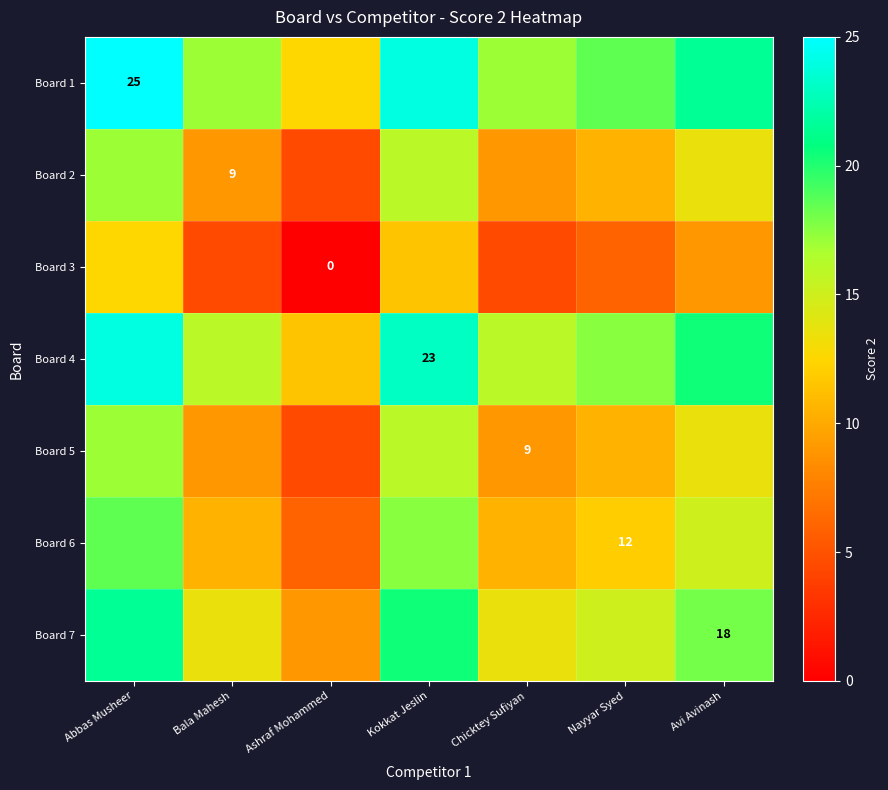

At Avi Avinash, list the series in order from largest to smallest.

Board 1, Board 4, Board 7, Board 6, Board 2, Board 5, Board 3